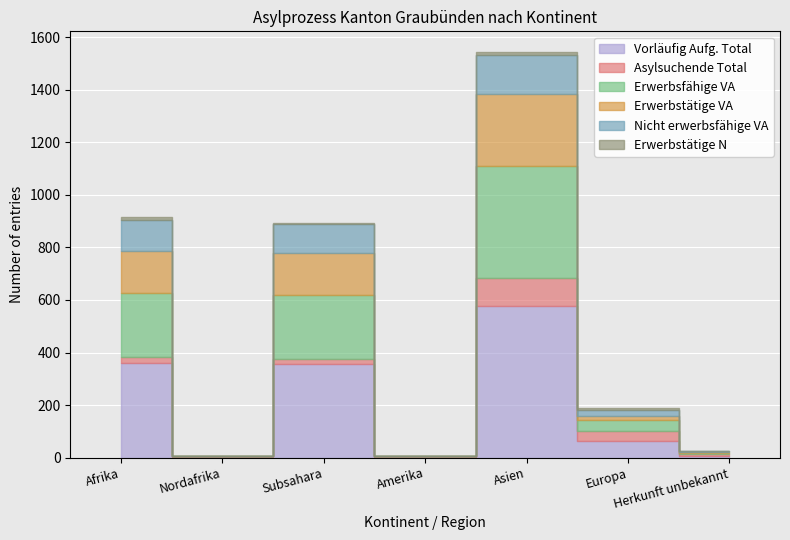

What is the label of the 4th point from the right?

Amerika